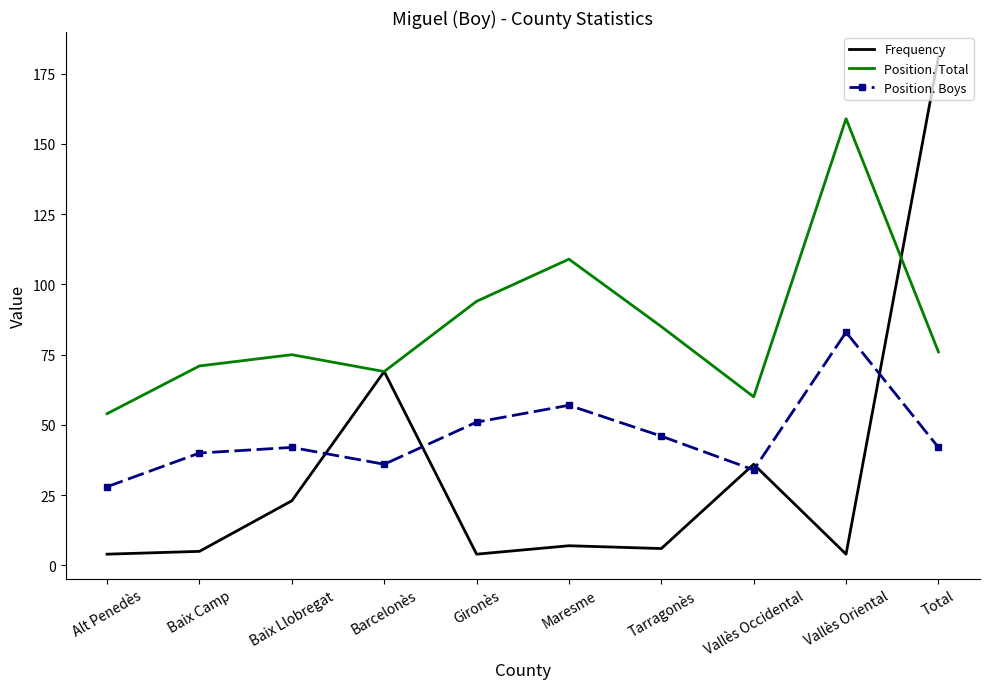

Reading left to right, list all the values displayed in this chart.

Frequency: 4	5	23	69	4	7	6	36	4	181
Position. Total: 54	71	75	69	94	109	85	60	159	76
Position. Boys: 28	40	42	36	51	57	46	34	83	42